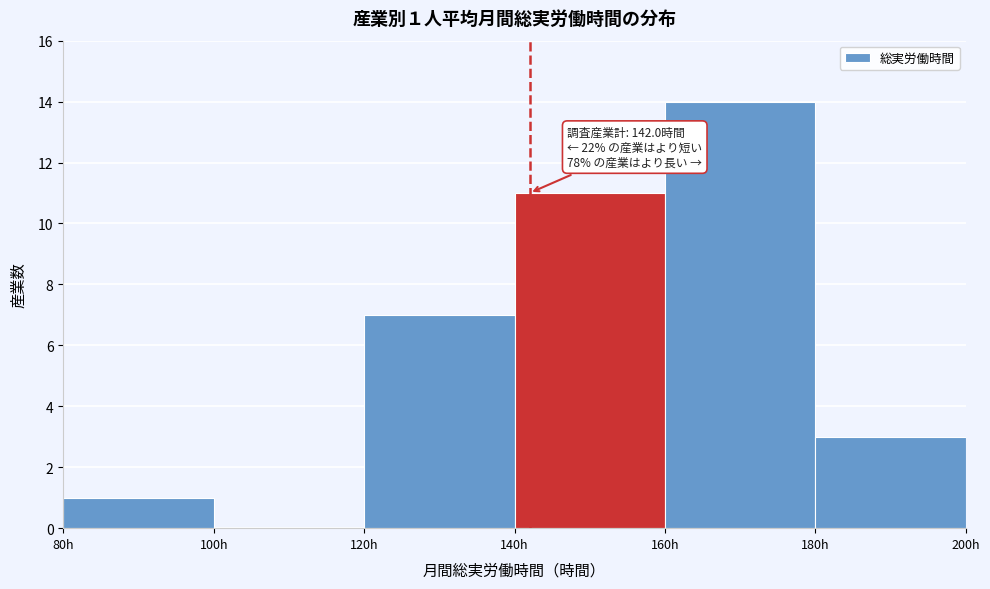

Which range on the x-axis has the tallest bar?

160 to 180